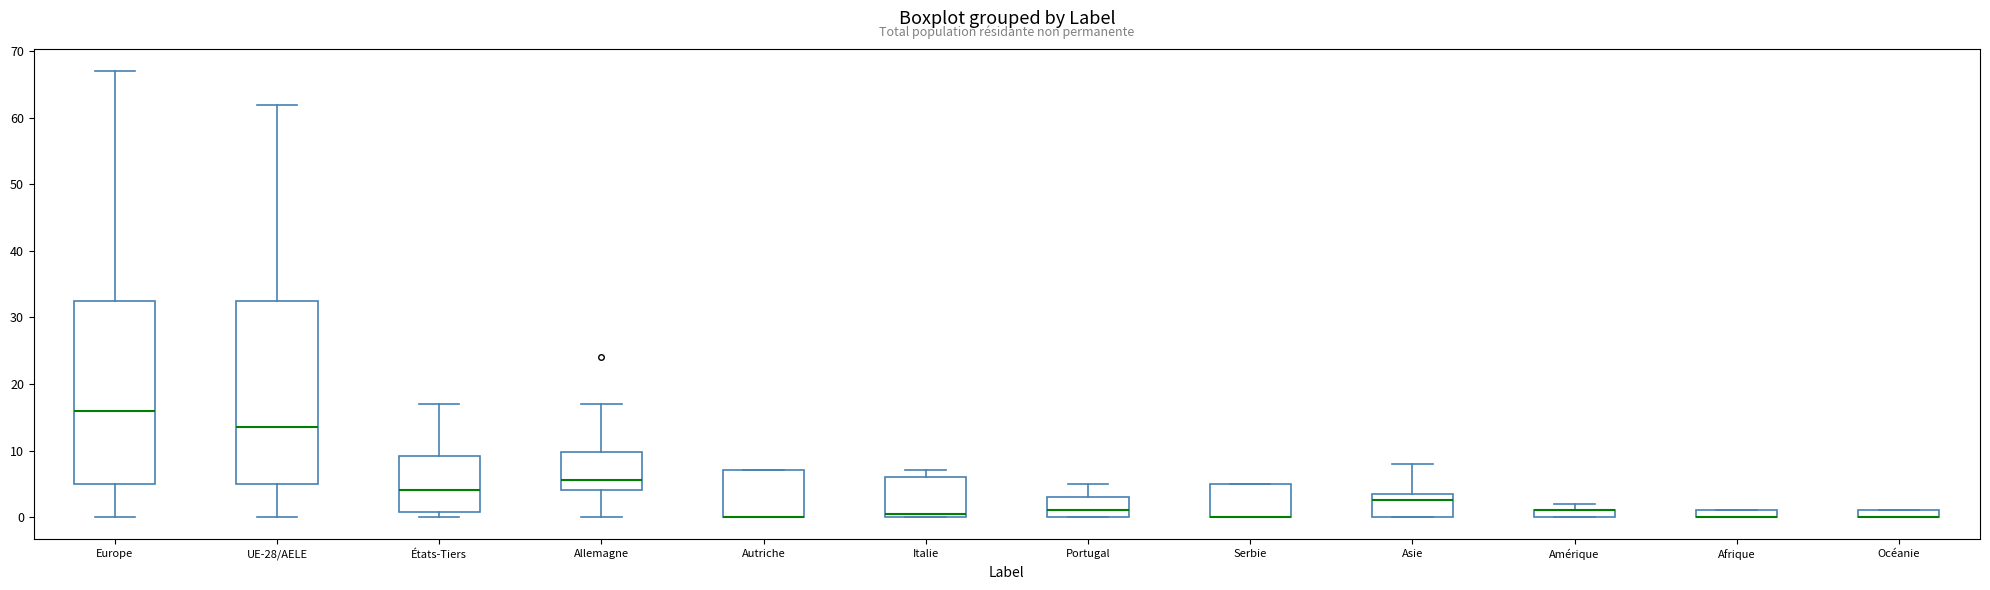

Where is the lower edge of the box for Amérique on the y-axis? The values are not printed on the chart, so give them approximately, as read against the axis.

0